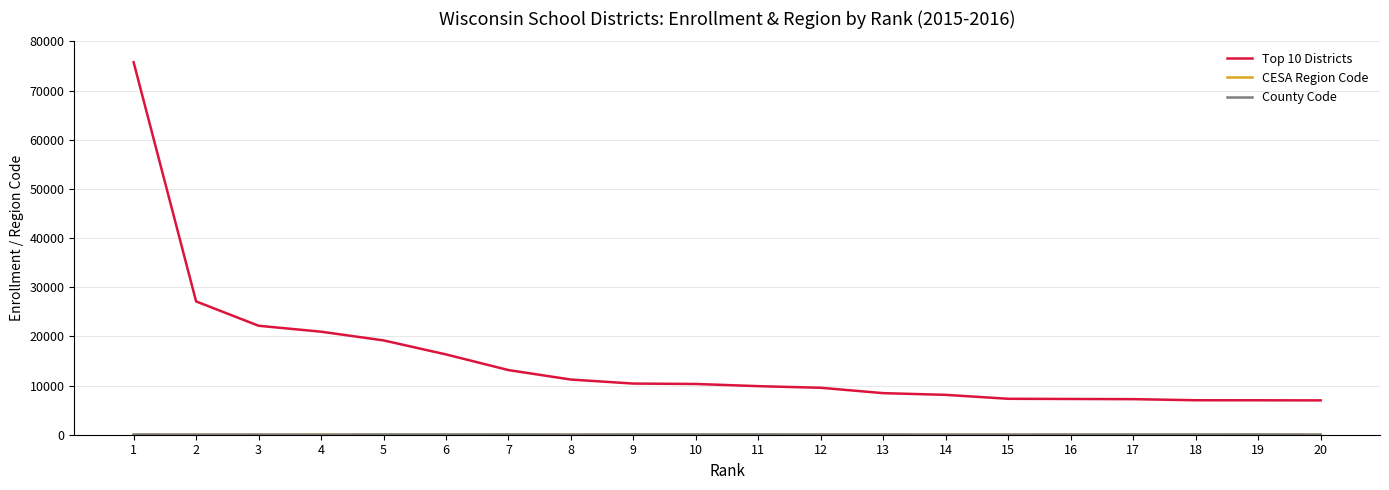

What is the maximum value shown in the chart?

75749